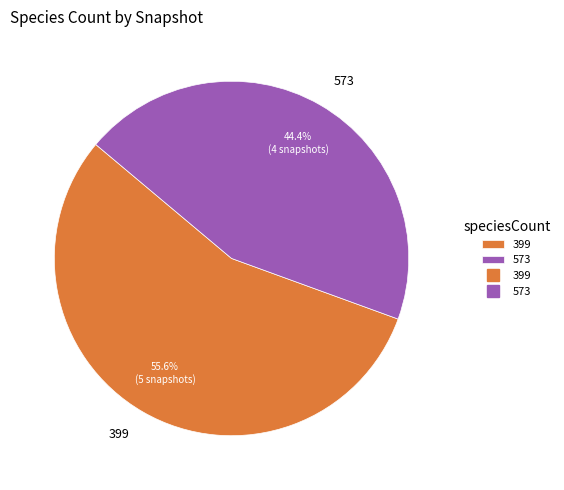

To the nearest percent, what is the average slice percentage?

50%